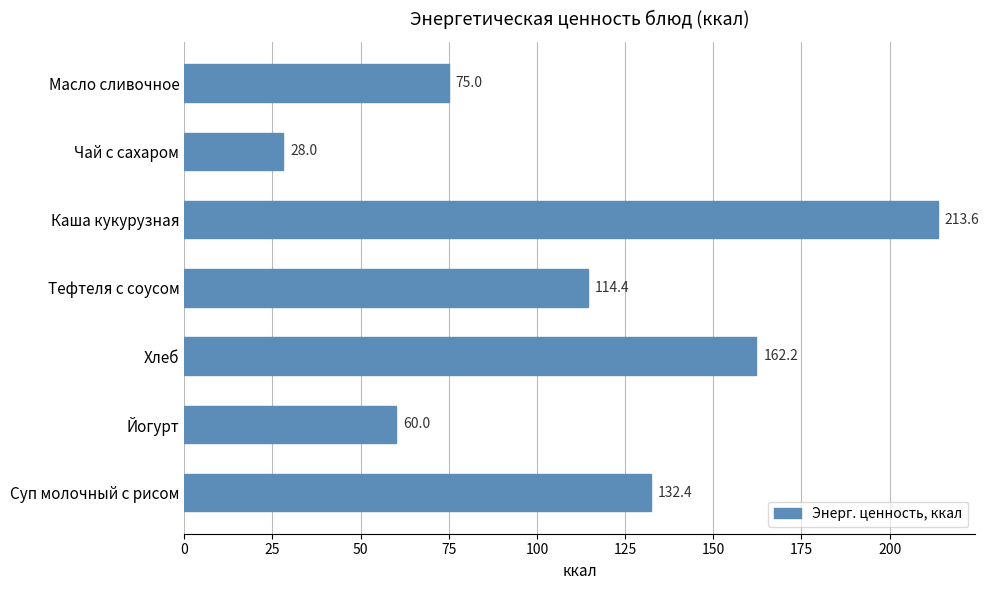

Read the value at Тефтеля с соусом.

114.4